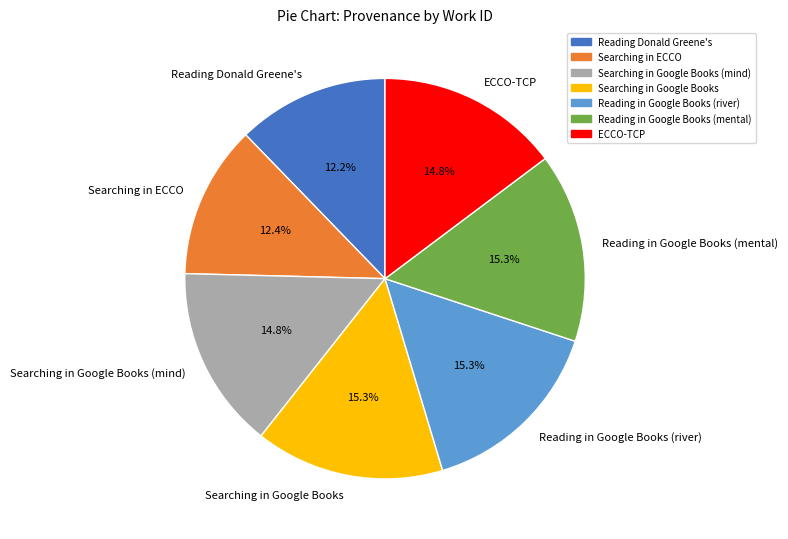

How many segments does this pie chart have?

7